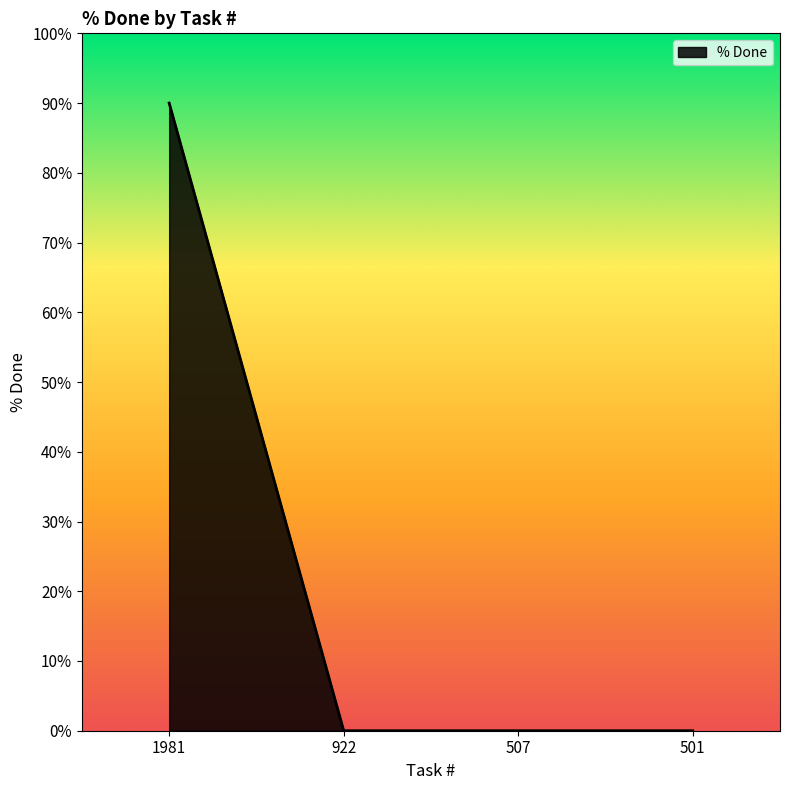

What is the sum of the values at 922 and 1981?

90